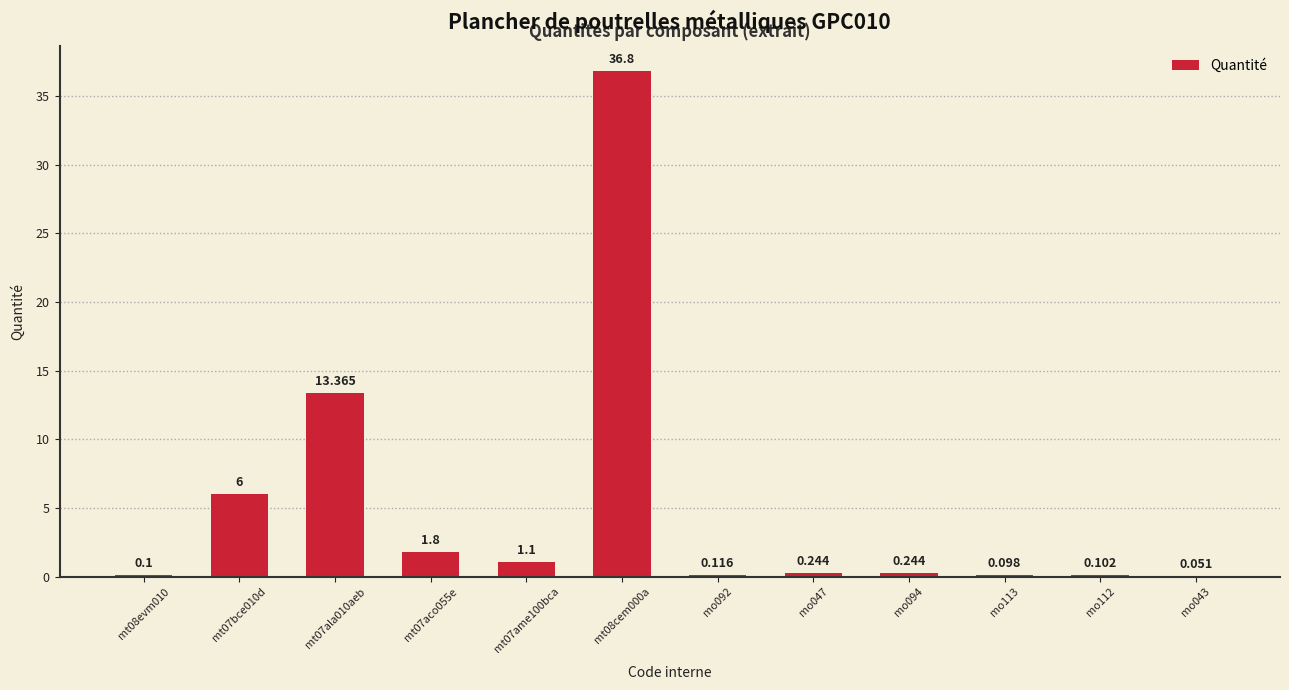

What is the change in value from mt07aco055e to mo094?

-1.6